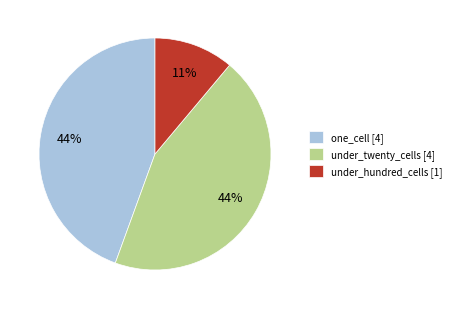

Do under_hundred_cells [1] and one_cell [4] together represent more than half of the pie?

Yes